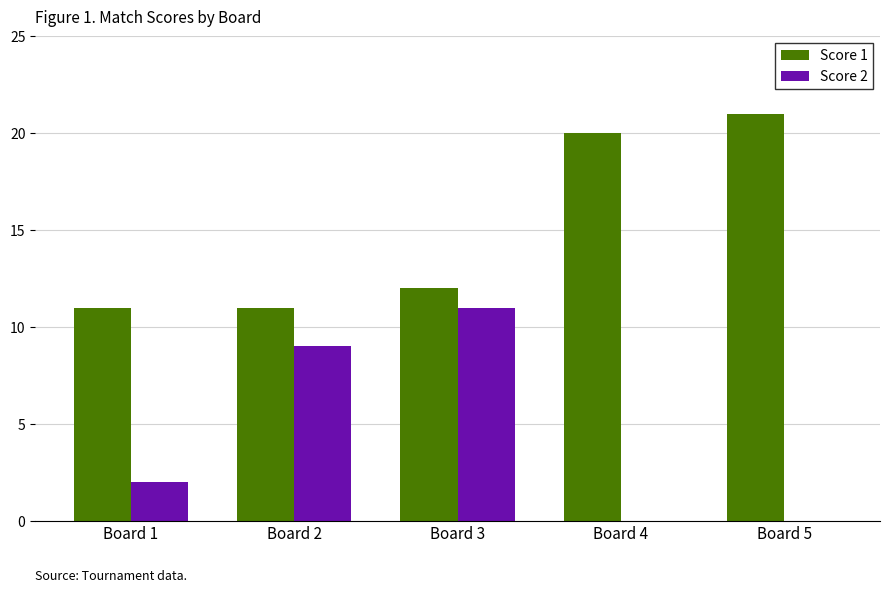

Reading right to left, list all the values displayed in this chart.

Score 1: Board 5=21	Board 4=20	Board 3=12	Board 2=11	Board 1=11
Score 2: Board 5=0	Board 4=0	Board 3=11	Board 2=9	Board 1=2